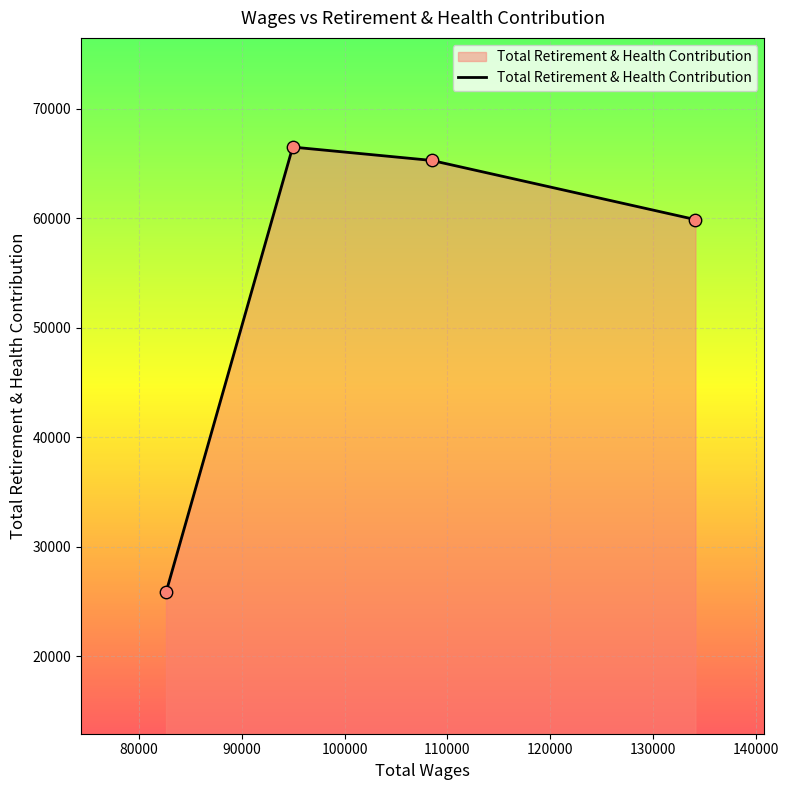

What is the maximum value shown in the chart?

66495